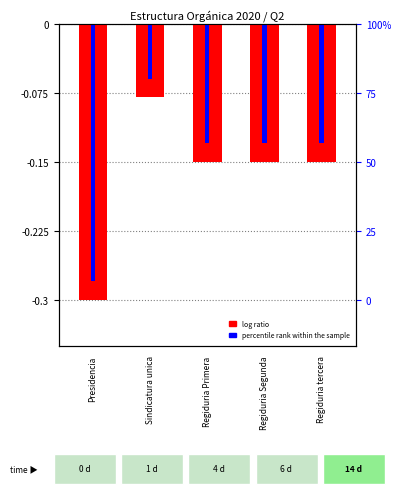

At which category is the sum across all series the highest?

Sindicatura unica